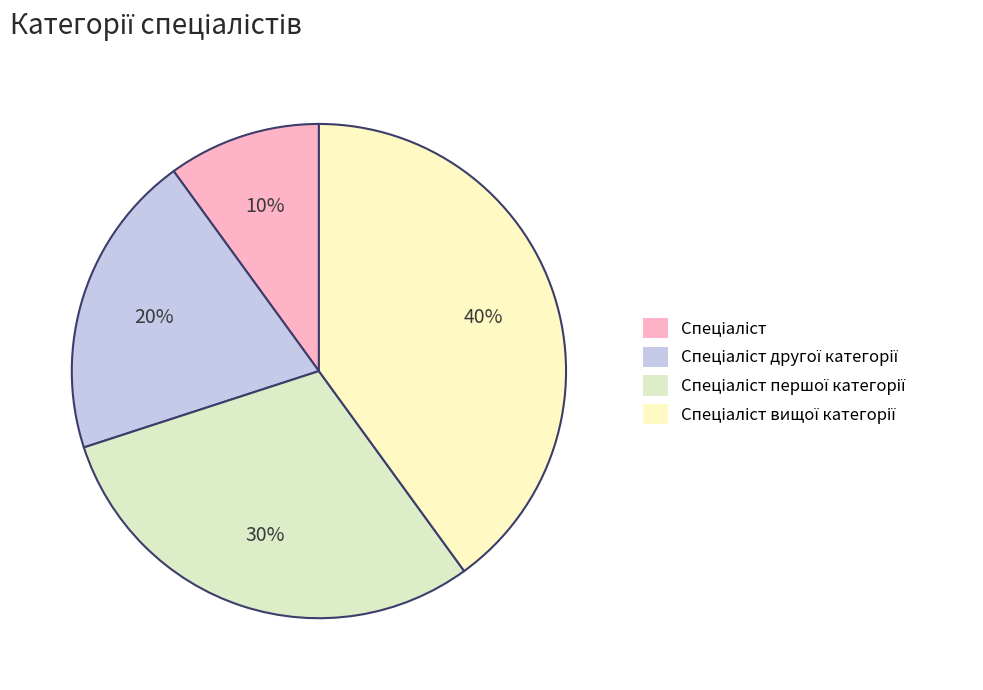

How many slices are in this pie chart?

4